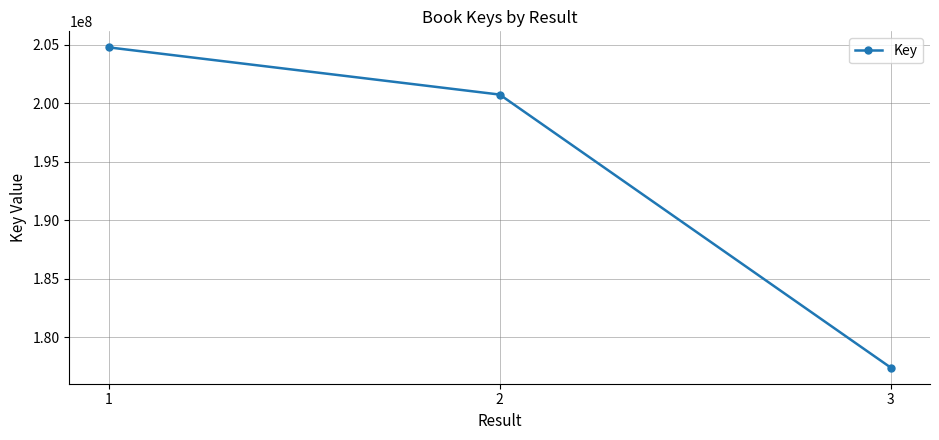

What is the difference between the values at 2 and 1?

4035973